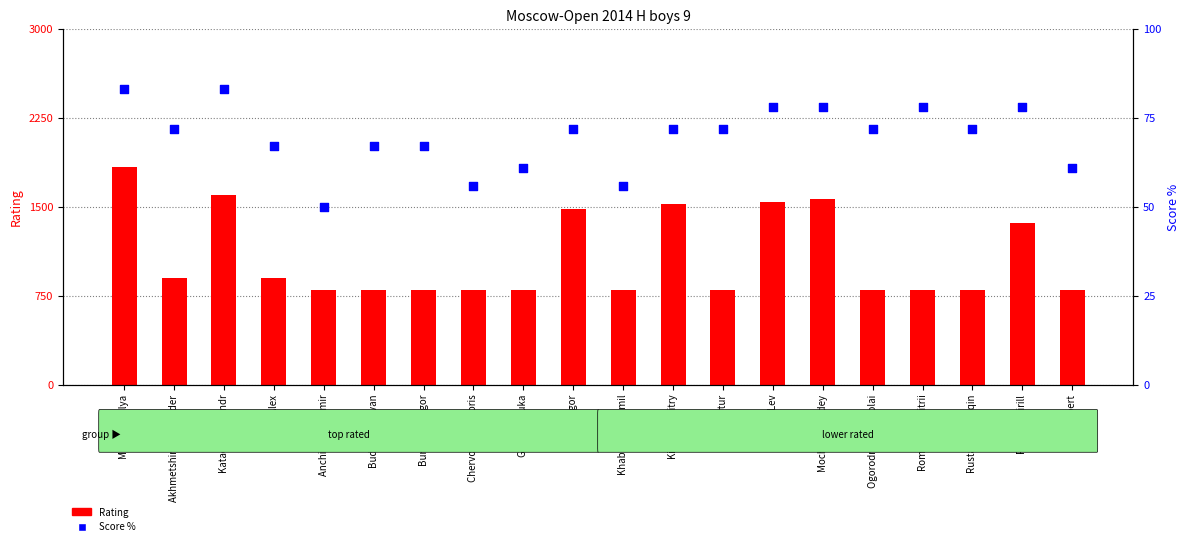

Which series reaches the maximum Y coordinate?

Rating